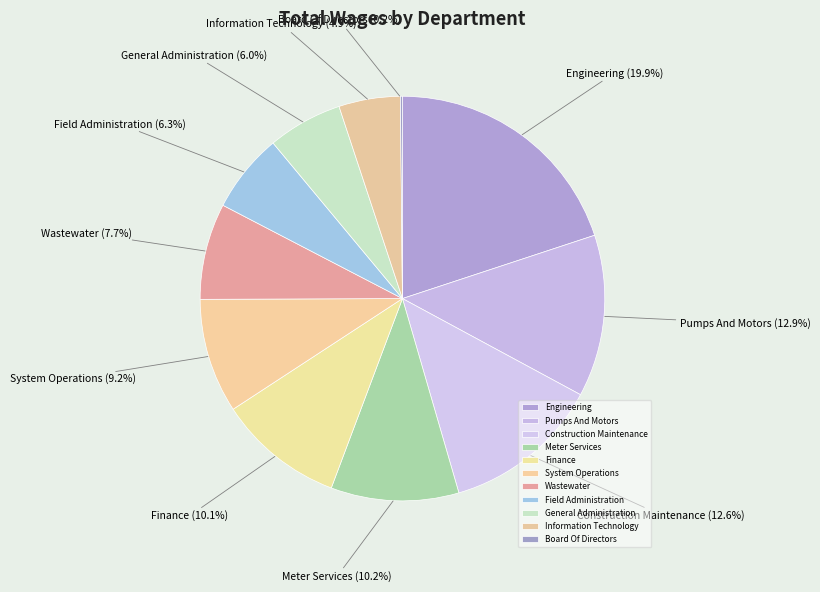

What portion of the pie excludes Construction Maintenance?

87.4%